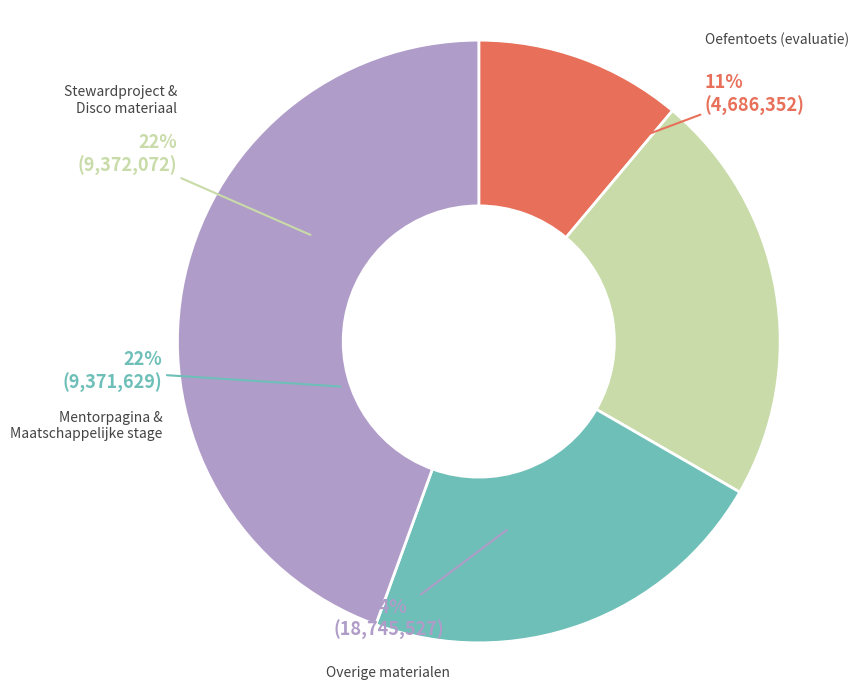

What is the ratio of the value at Maatschappelijke stage to the value at Stewardproject?

1.0